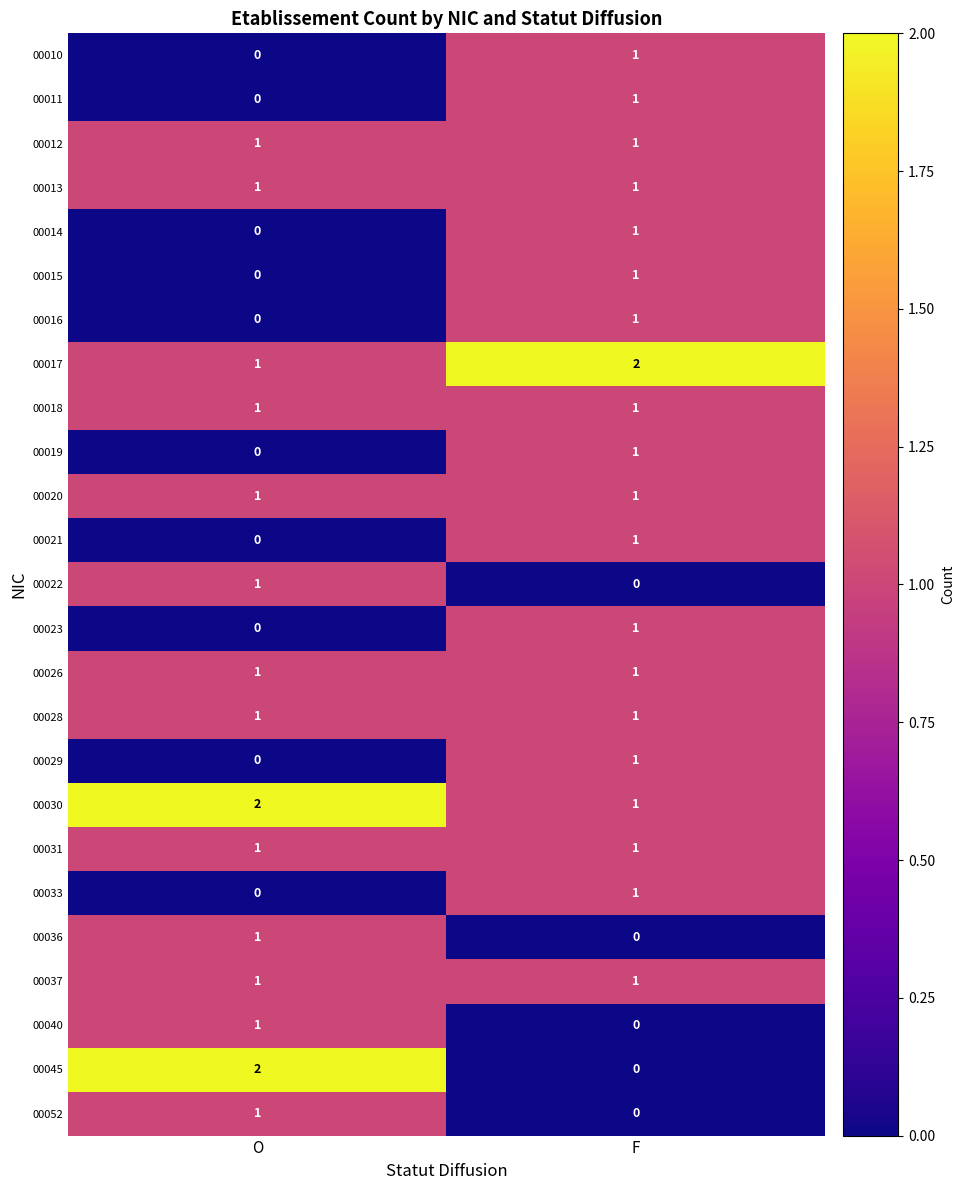

At which label does 00040 reach its peak?

O